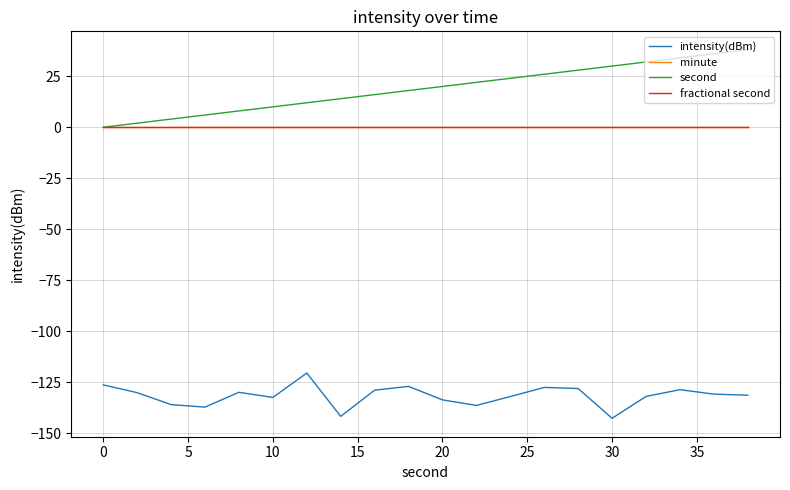

Is this an area chart (filled region under the line)?

No